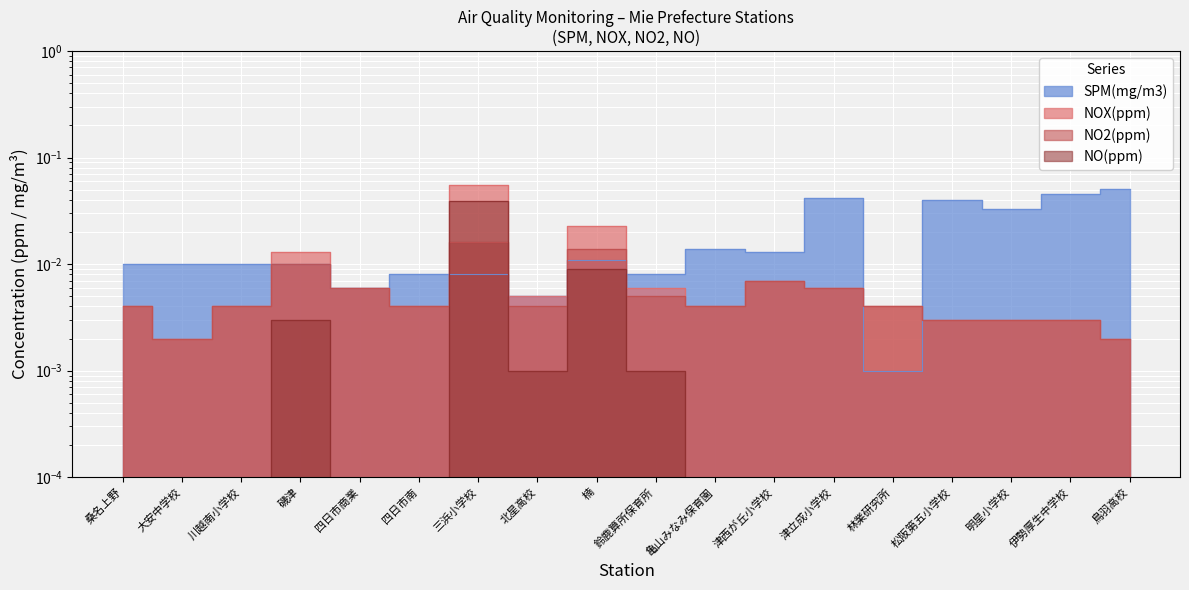

Reading left to right, extract all data points from this chart.

SPM(mg/m3): 桑名上野=0.0	大安中学校=0.0	川越南小学校=0.0	磯津=0.0	四日市商業=0.0	四日市南=0.0	三浜小学校=0.0	北星高校=0.0	楠=0.0	鈴鹿算所保育所=0.0	亀山みなみ保育園=0.0	津西が丘小学校=0.0	津立成小学校=0.0	林業研究所=0.0	松阪第五小学校=0.0	明星小学校=0.0	伊勢厚生中学校=0.0	鳥羽高校=0.1
NOX(ppm): 桑名上野=0.0	大安中学校=0.0	川越南小学校=0.0	磯津=0.0	四日市商業=0.0	四日市南=0.0	三浜小学校=0.1	北星高校=0.0	楠=0.0	鈴鹿算所保育所=0.0	亀山みなみ保育園=0.0	津西が丘小学校=0.0	津立成小学校=0.0	林業研究所=0.0	松阪第五小学校=0.0	明星小学校=0.0	伊勢厚生中学校=0.0	鳥羽高校=0.0
NO2(ppm): 桑名上野=0.0	大安中学校=0.0	川越南小学校=0.0	磯津=0.0	四日市商業=0.0	四日市南=0.0	三浜小学校=0.0	北星高校=0.0	楠=0.0	鈴鹿算所保育所=0.0	亀山みなみ保育園=0.0	津西が丘小学校=0.0	津立成小学校=0.0	林業研究所=0.0	松阪第五小学校=0.0	明星小学校=0.0	伊勢厚生中学校=0.0	鳥羽高校=0.0
NO(ppm): 桑名上野=0.0	大安中学校=0.0	川越南小学校=0.0	磯津=0.0	四日市商業=0.0	四日市南=0.0	三浜小学校=0.0	北星高校=0.0	楠=0.0	鈴鹿算所保育所=0.0	亀山みなみ保育園=0.0	津西が丘小学校=0.0	津立成小学校=0.0	林業研究所=0.0	松阪第五小学校=0.0	明星小学校=0.0	伊勢厚生中学校=0.0	鳥羽高校=0.0